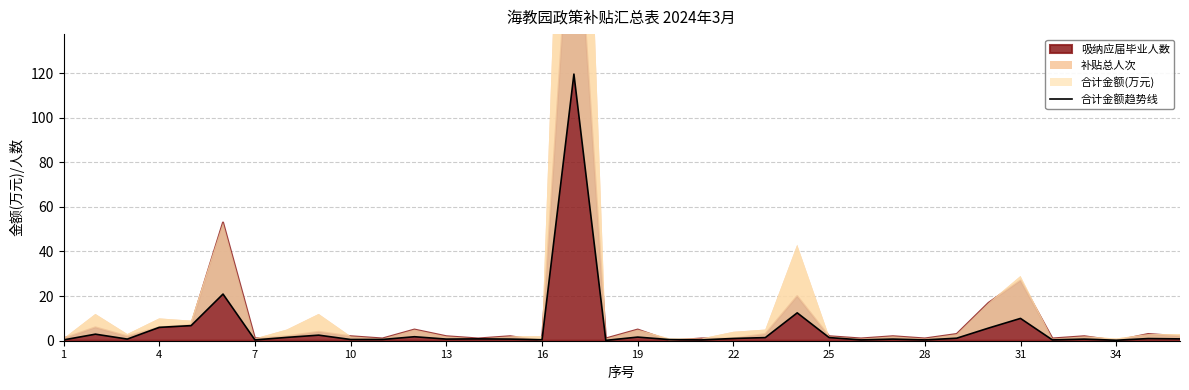

How many points are higher than both their immediate neighbors (excluding endpoints)?

12